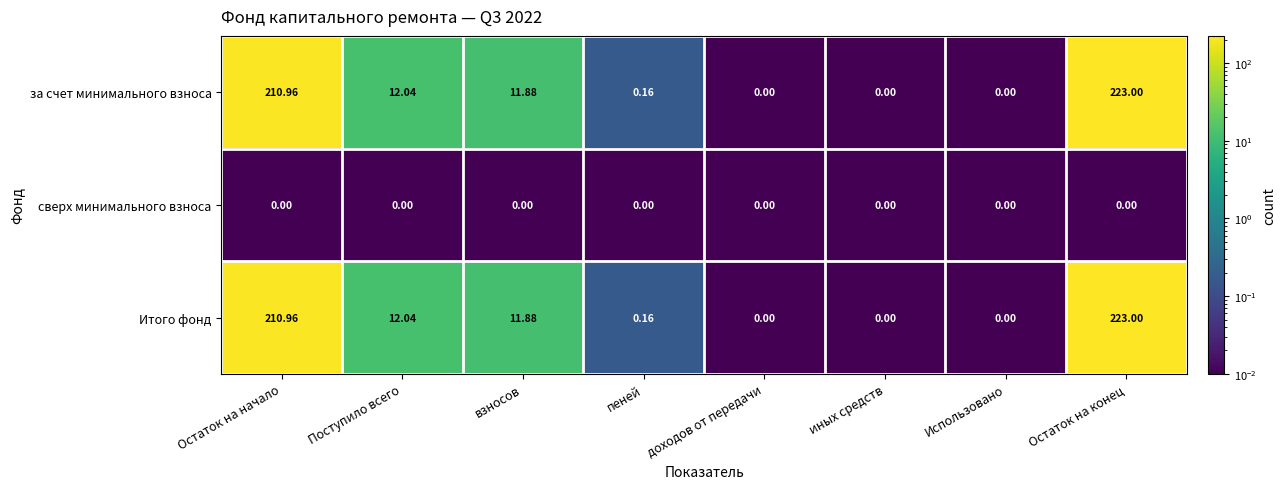

Where does the за счет минимального взноса series first go above 11?

Остаток на начало